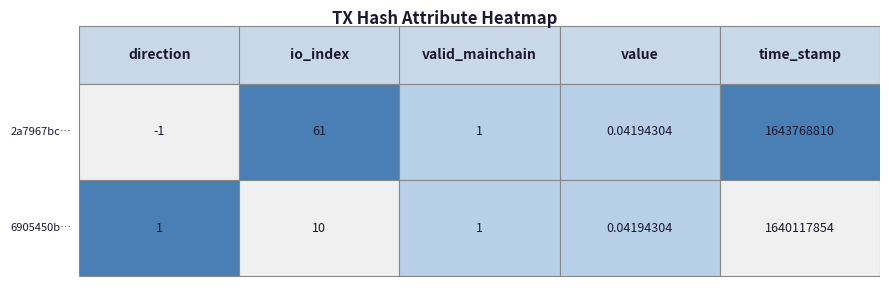

Reading left to right, what are all the values shown in this chart?

2a7967bc…: direction=-1.0	io_index=61.0	valid_mainchain=1.0	value=0.0	time_stamp=1643768810.0
6905450b…: direction=1.0	io_index=10.0	valid_mainchain=1.0	value=0.0	time_stamp=1640117854.0